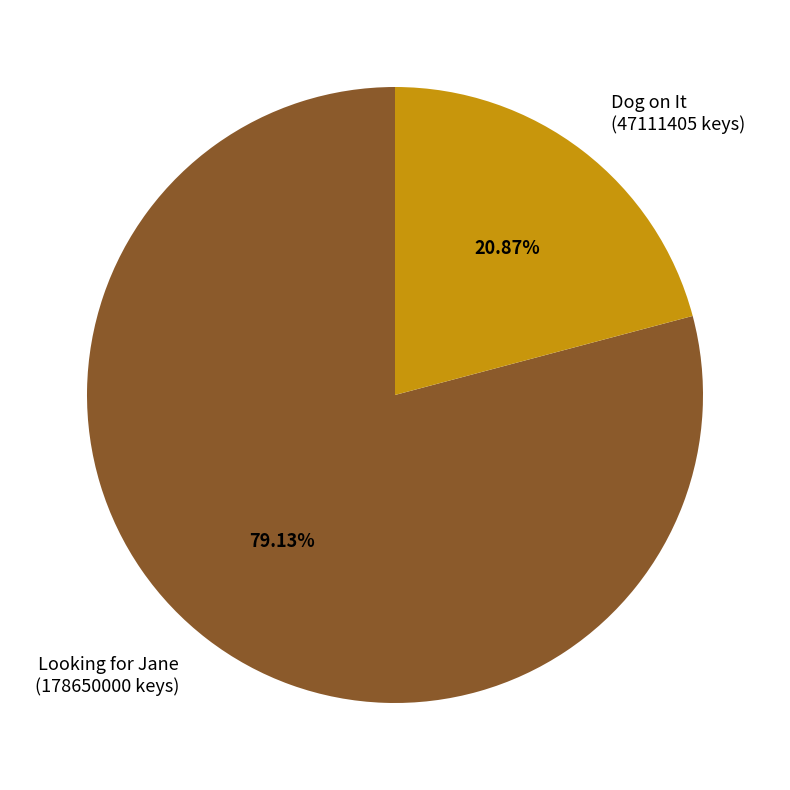

Which slice is the largest?

Looking for Jane